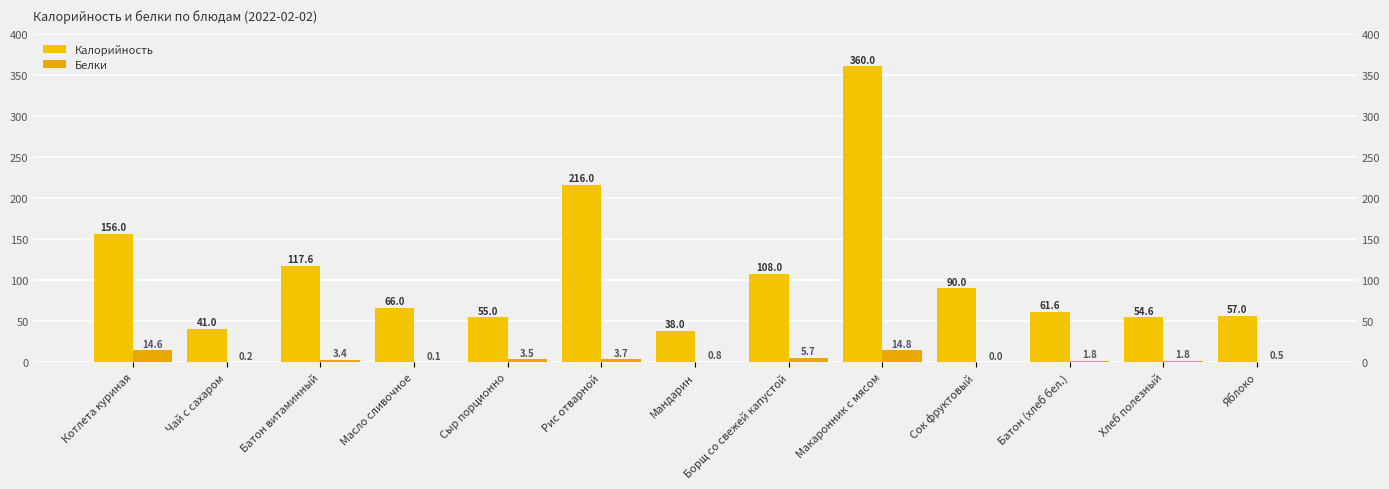

Where does the Калорийность series first go above 66?

Котлета куриная